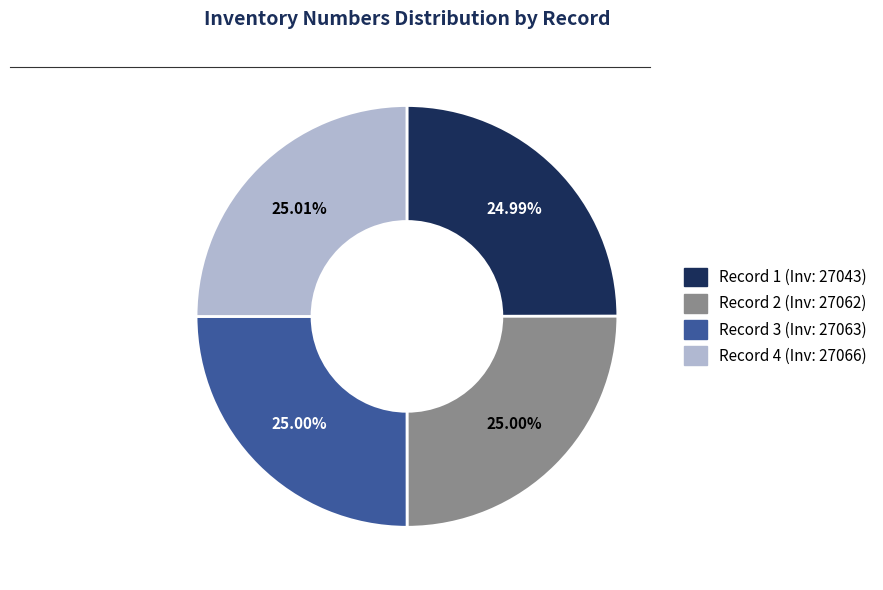

Does any single category account for the majority?

No